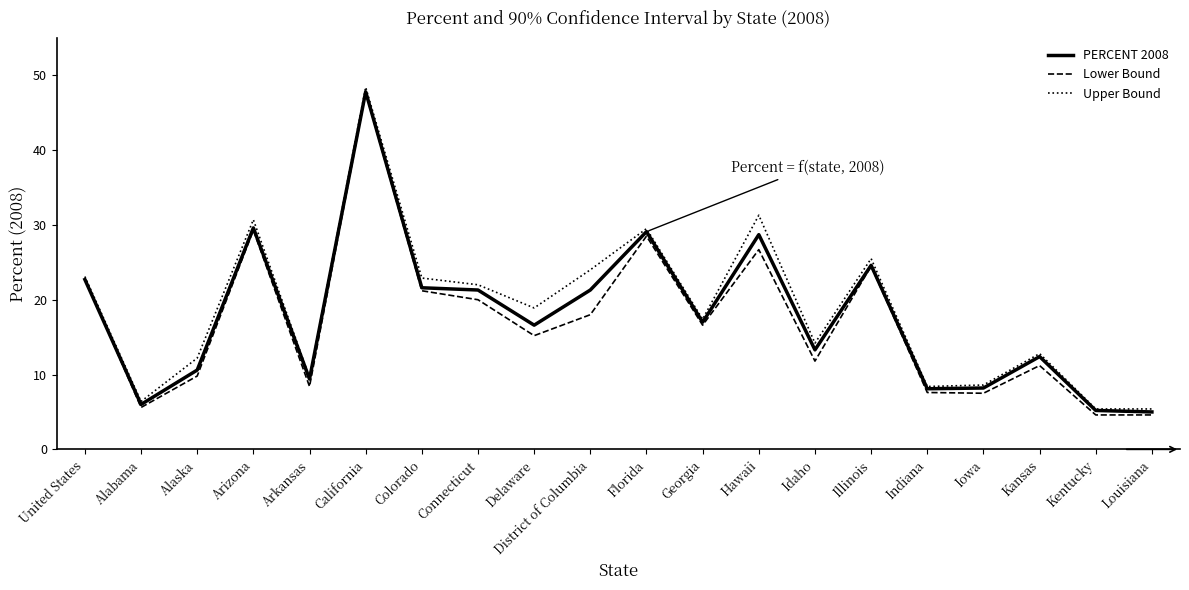

At how many categories does at least one series exceed 7?

17